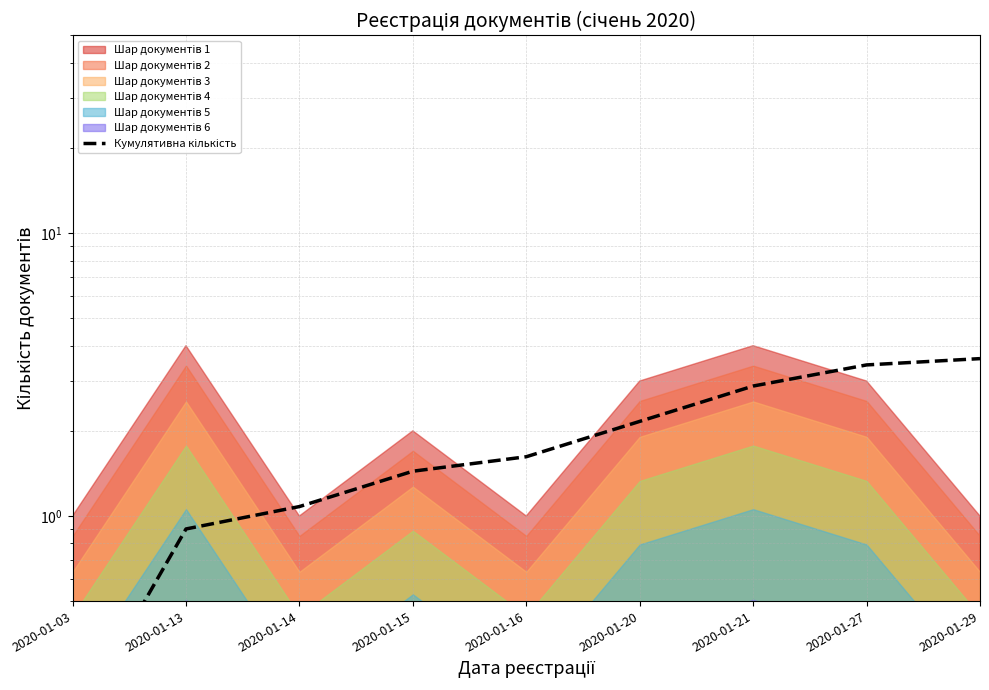

Reading left to right, list all the values displayed in this chart.

2020-01-03=0.2	2020-01-13=0.9	2020-01-14=1.1	2020-01-15=1.4	2020-01-16=1.6	2020-01-20=2.2	2020-01-21=2.9	2020-01-27=3.4	2020-01-29=3.6